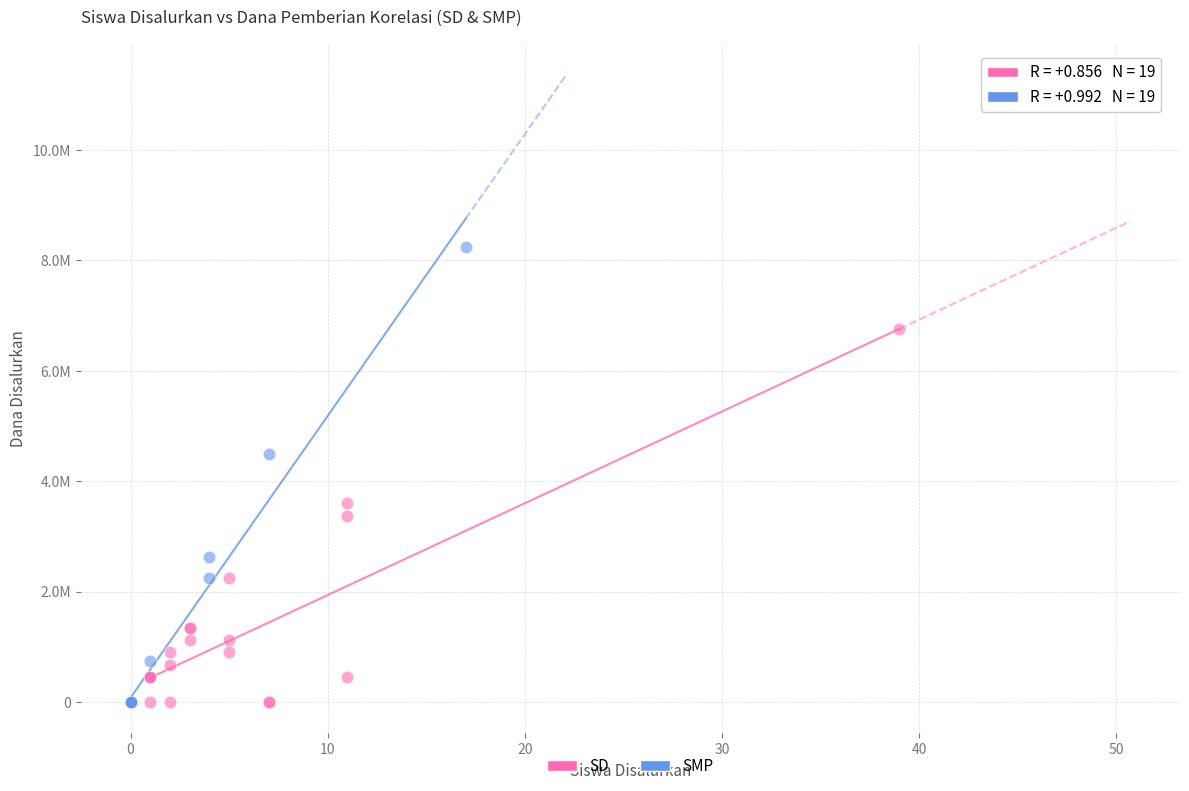

What are all the series names shown in the legend?

SD, SMP